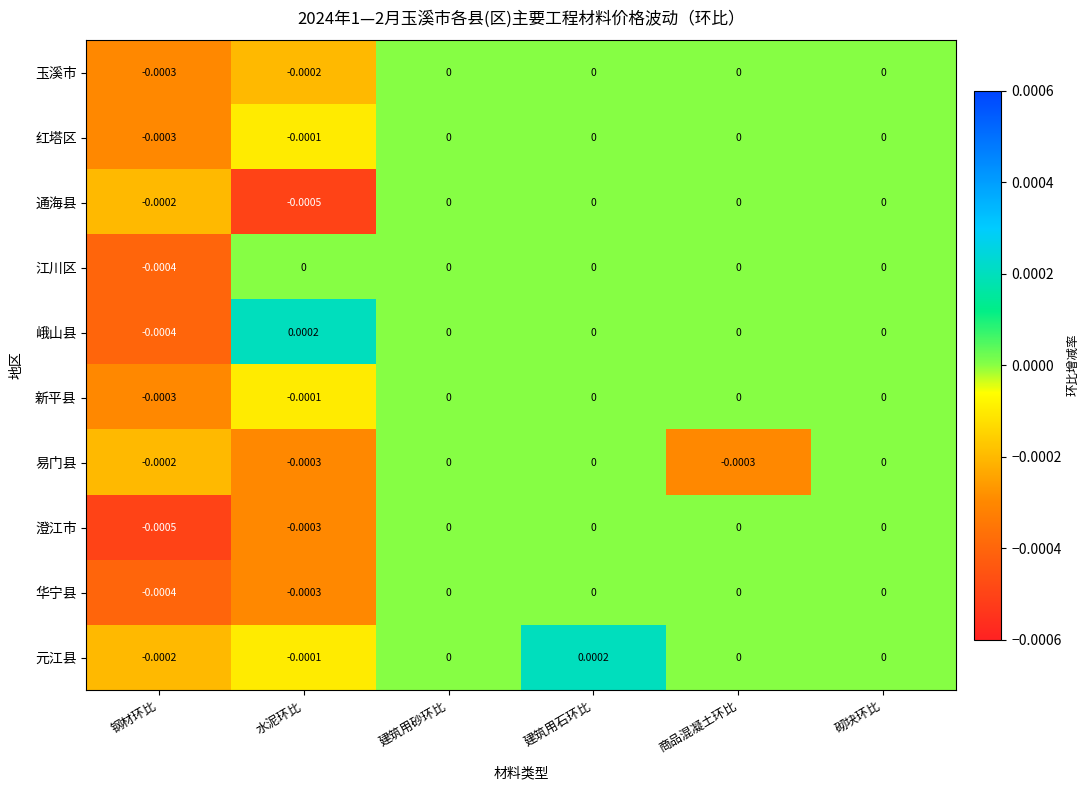

Which series has the largest range (max minus min)?

峨山县